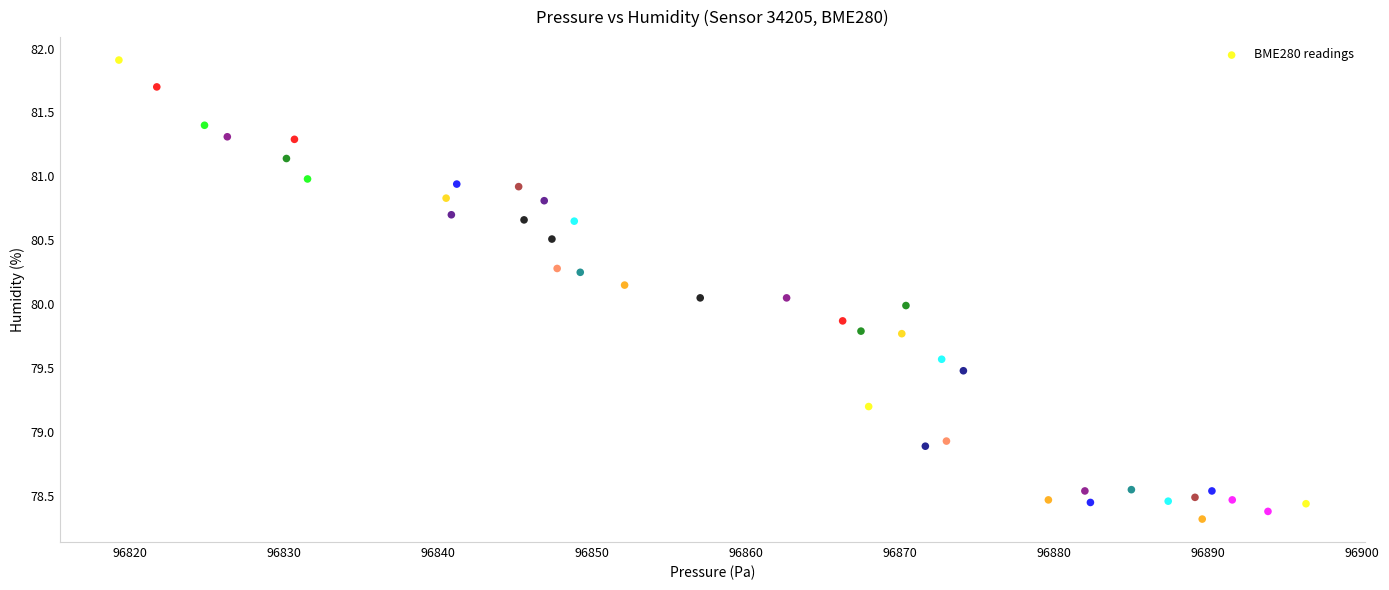

What is the range of Y values (max minus min)?

3.6